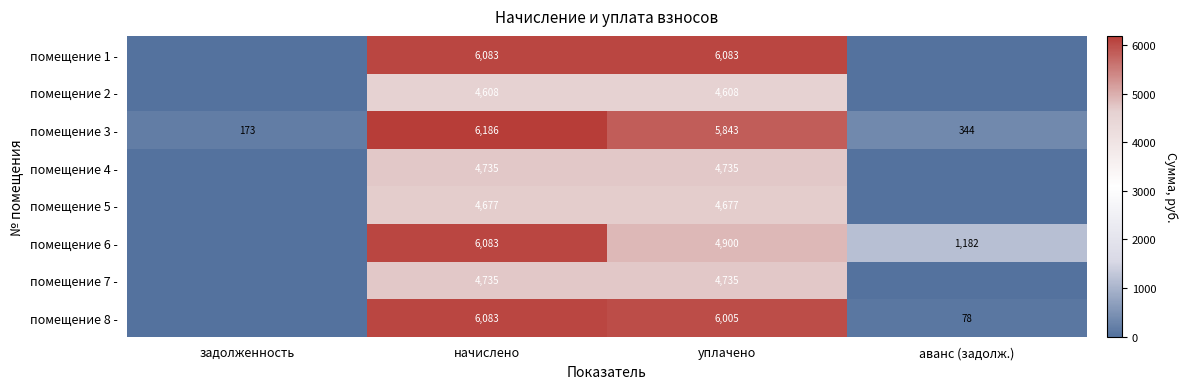

At how many categories does at least one series exceed 5797?

2